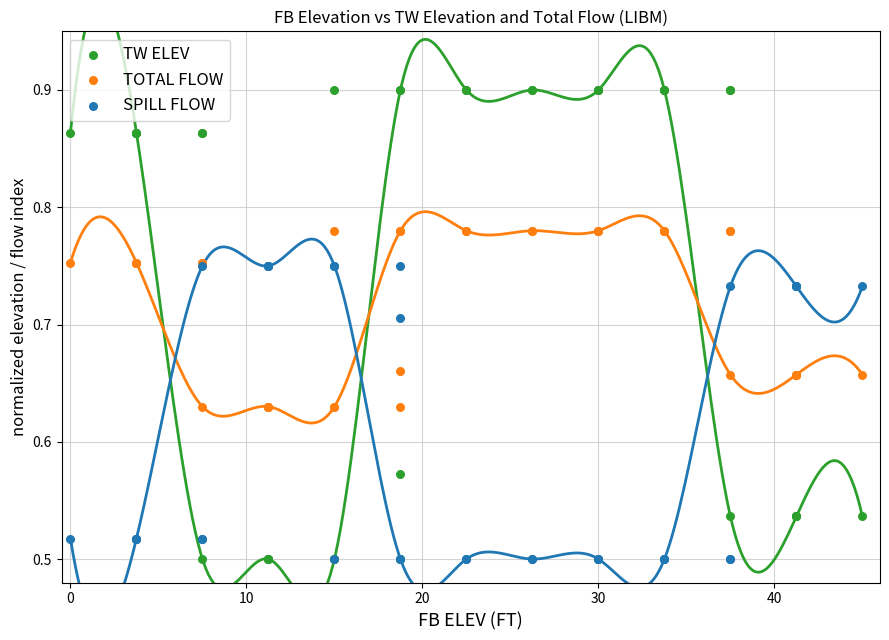

What are all the series names shown in the legend?

TW ELEV, TOTAL FLOW, SPILL FLOW